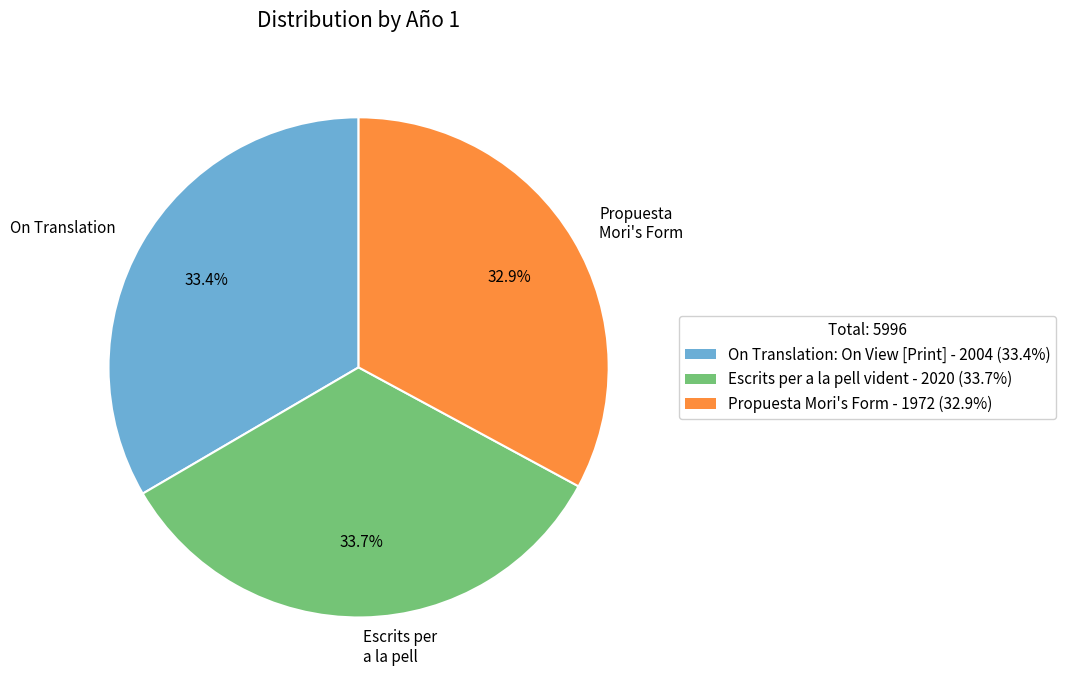

Is there a majority slice in this chart?

No